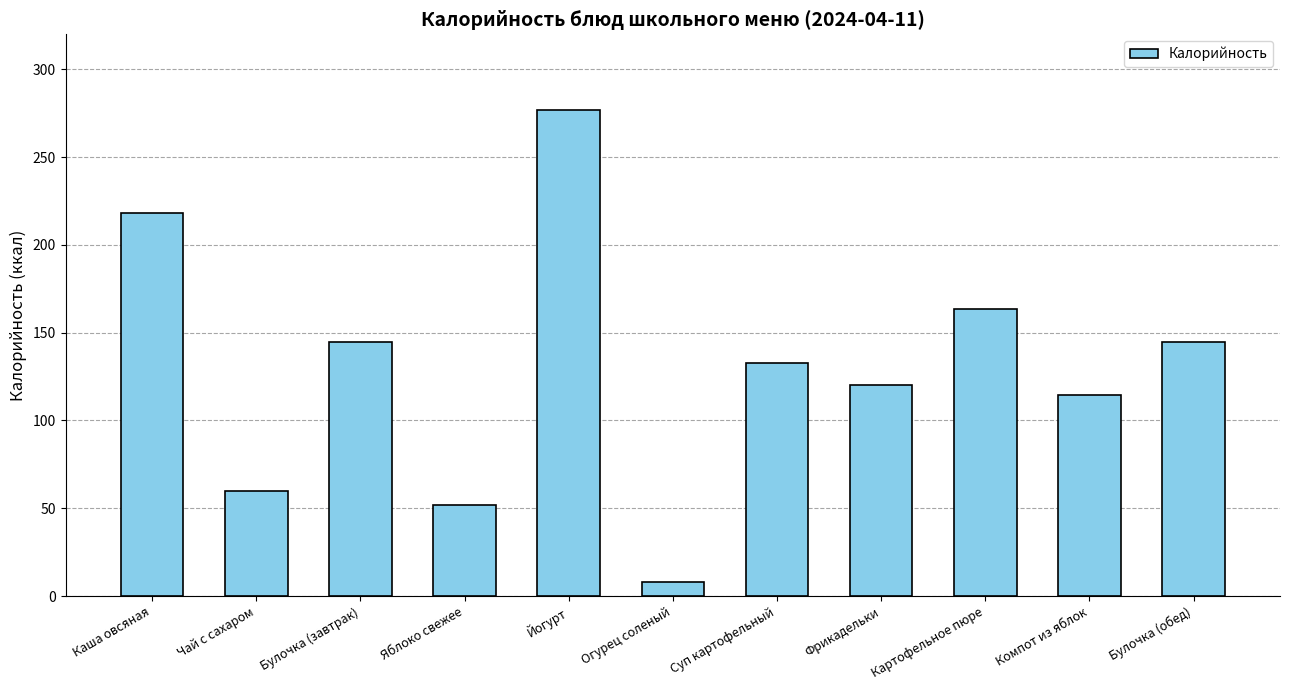

What is the average value?

130.5